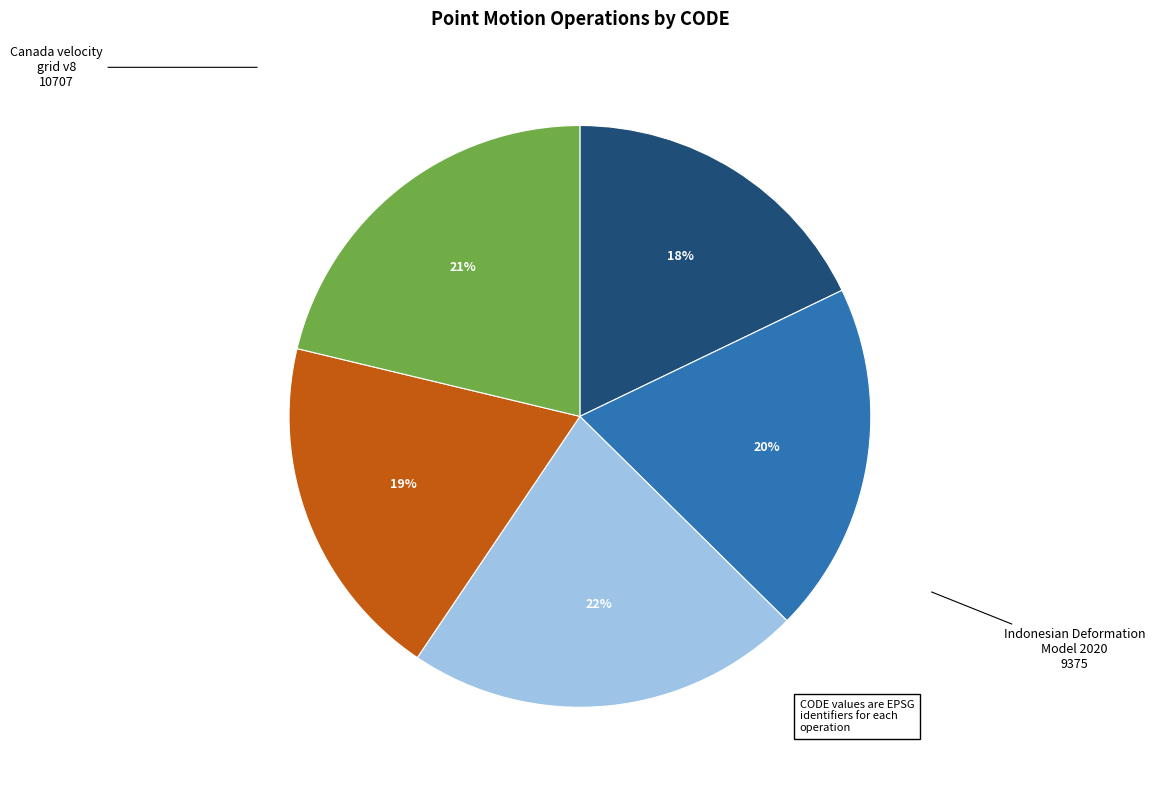

To the nearest percent, what is the combined percentage of Indonesian Deformation Model 2020 and Canada velocity grid v7?

39%